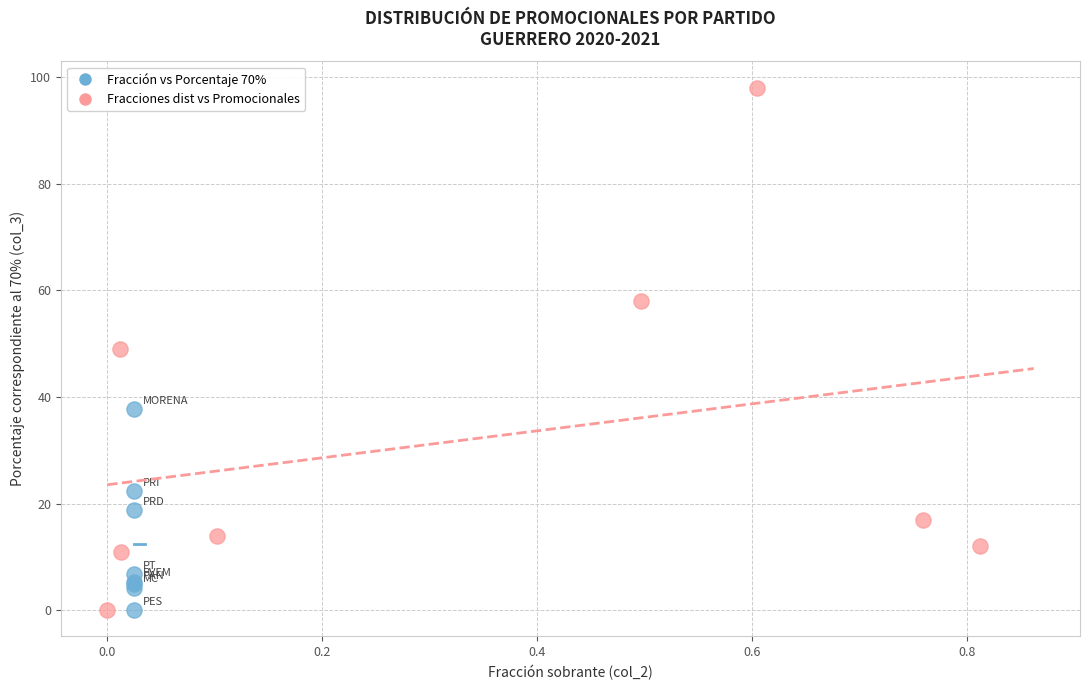

Which series contains the highest Y value?

Fracciones dist vs Promocionales